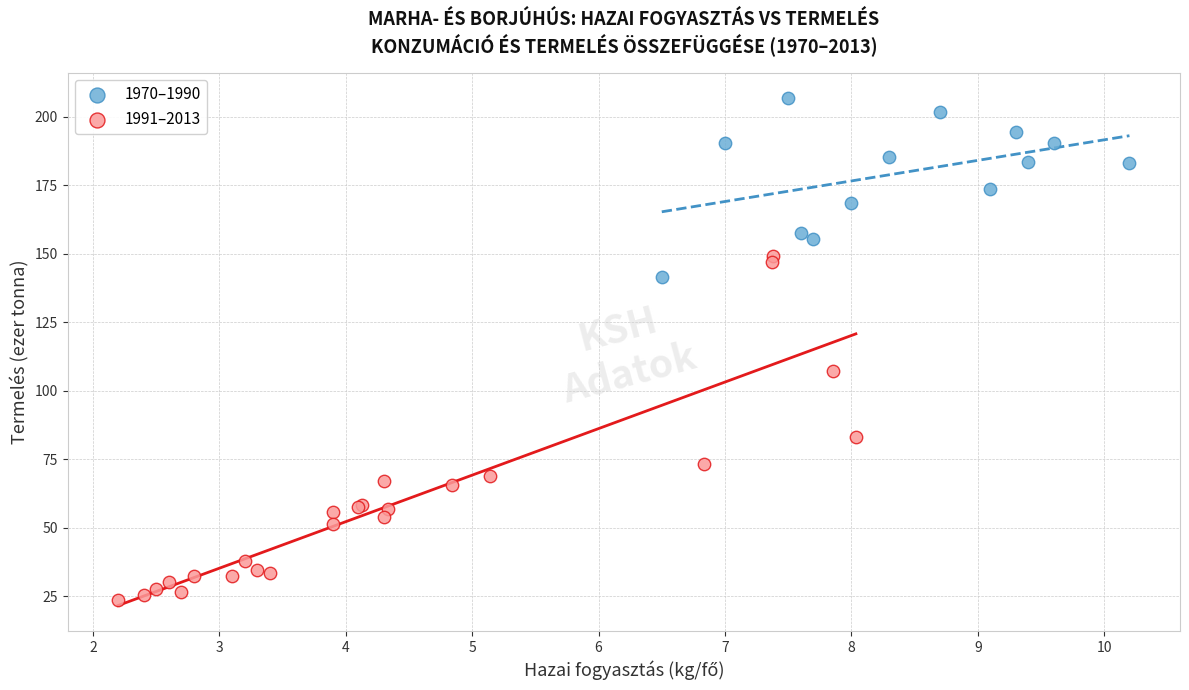

Which series reaches the minimum Y coordinate?

1991–2013